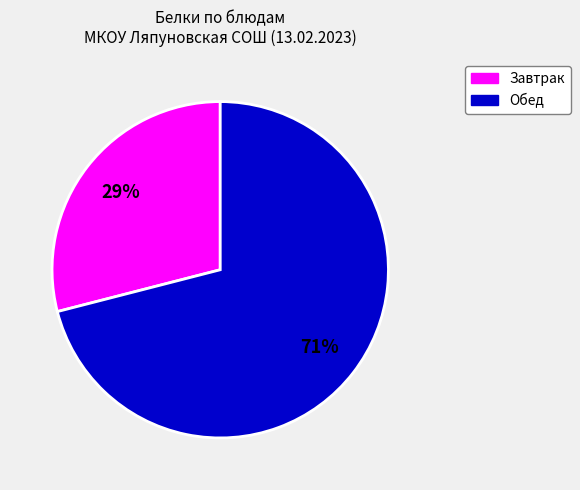

Combined, do Завтрак and Обед account for over 50%?

Yes